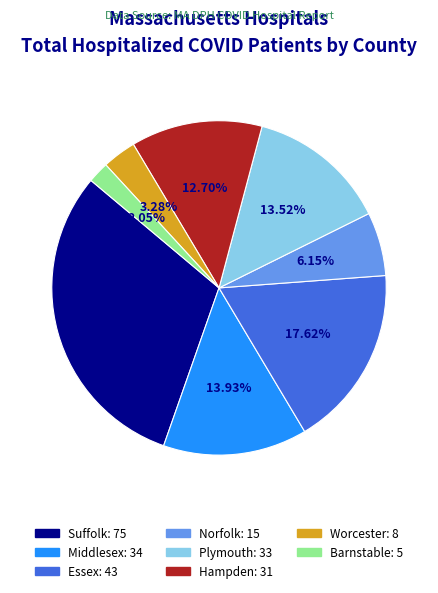

To the nearest percent, what is the difference between the largest and smallest slice percentages?

29%